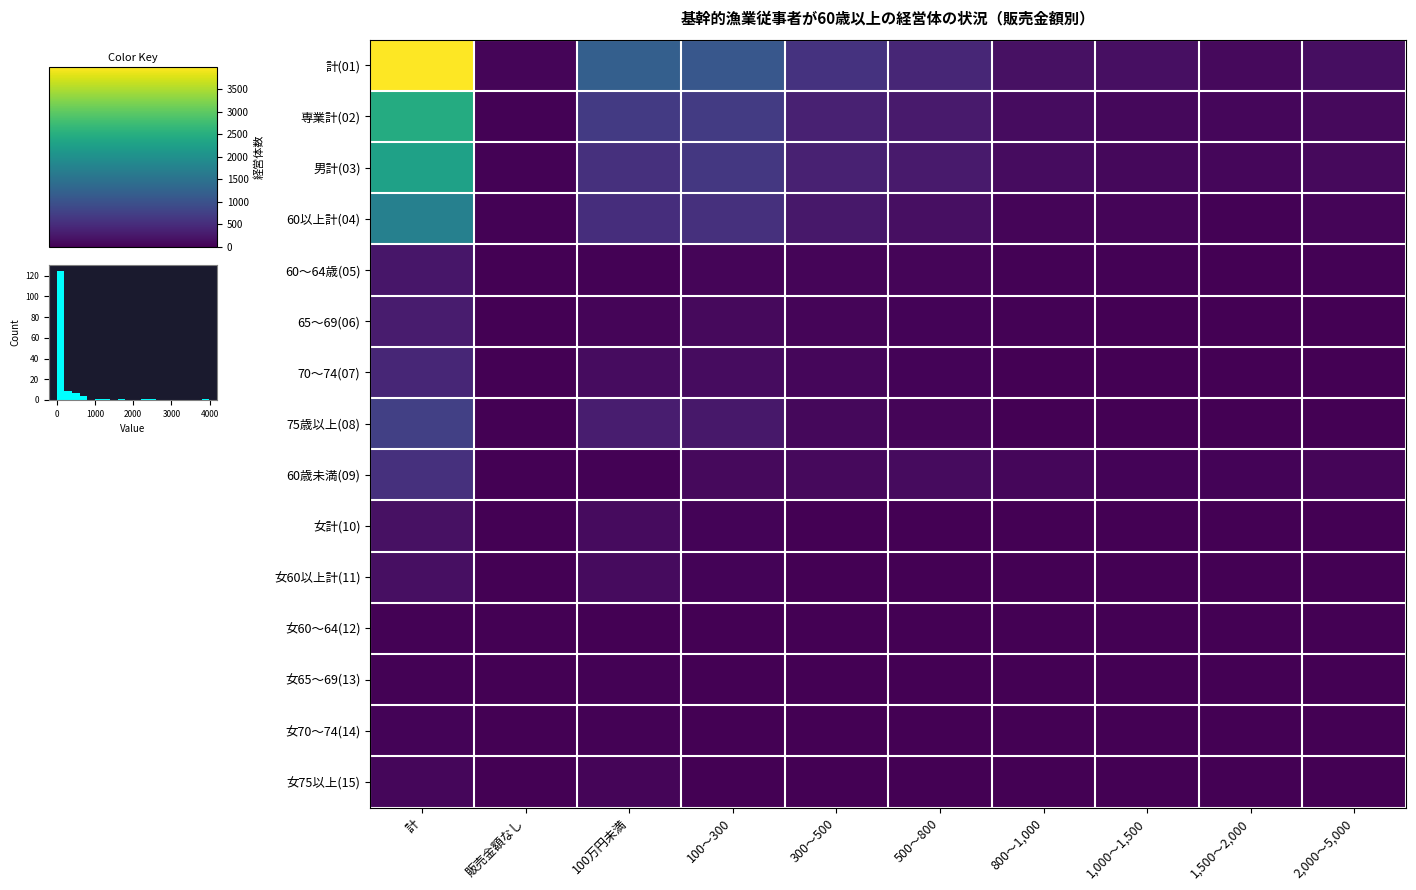

At which category is the sum across all series the highest?

計